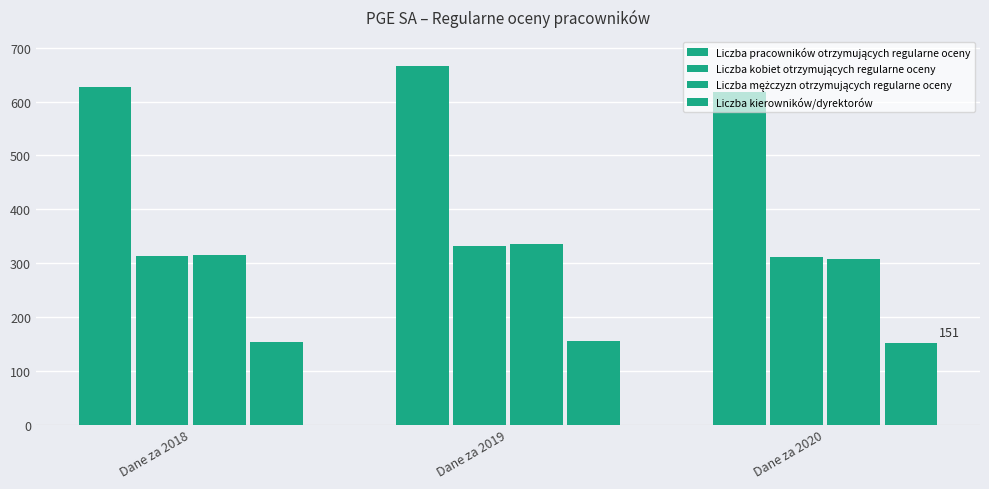

Is the value of Liczba kierowników/dyrektorów at Dane za 2019 greater than the value of Liczba mężczyzn otrzymujących regularne oceny at Dane za 2018?

No